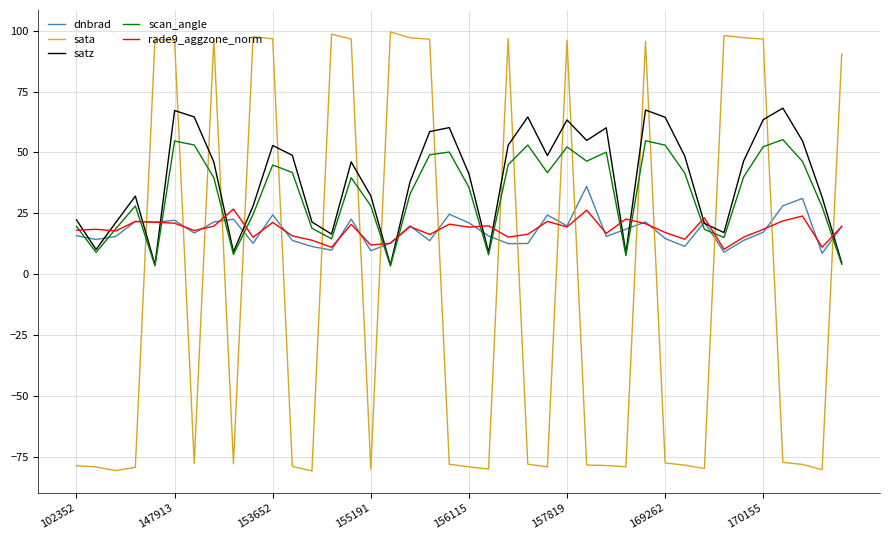

What is the sum of all sata values?

-169.9